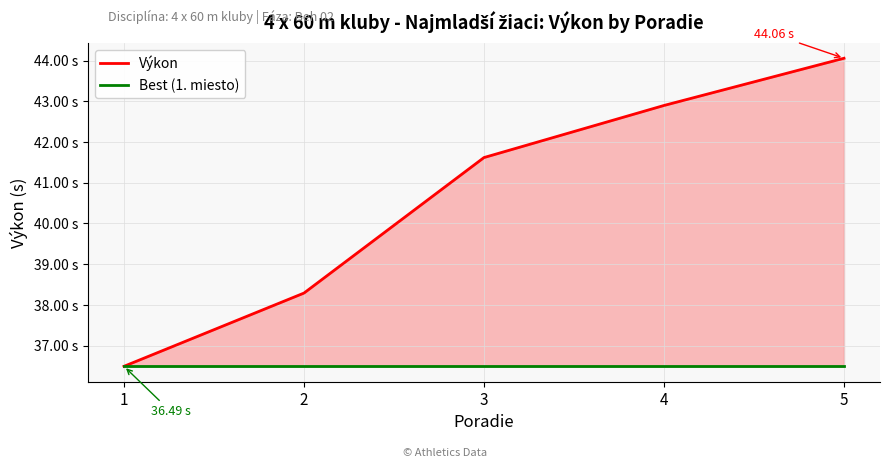

Reading left to right, transcribe all the data shown in this chart.

Výkon: 1=36.5	2=38.3	3=41.6	4=42.9	5=44.1
Best (1. miesto): 1=36.5	2=36.5	3=36.5	4=36.5	5=36.5